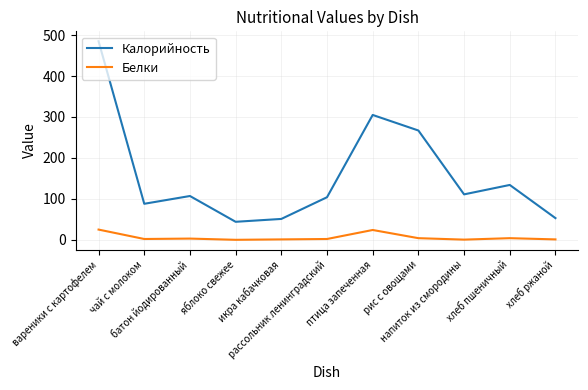

List the series in order of their overall mean, highest first.

Калорийность, Белки